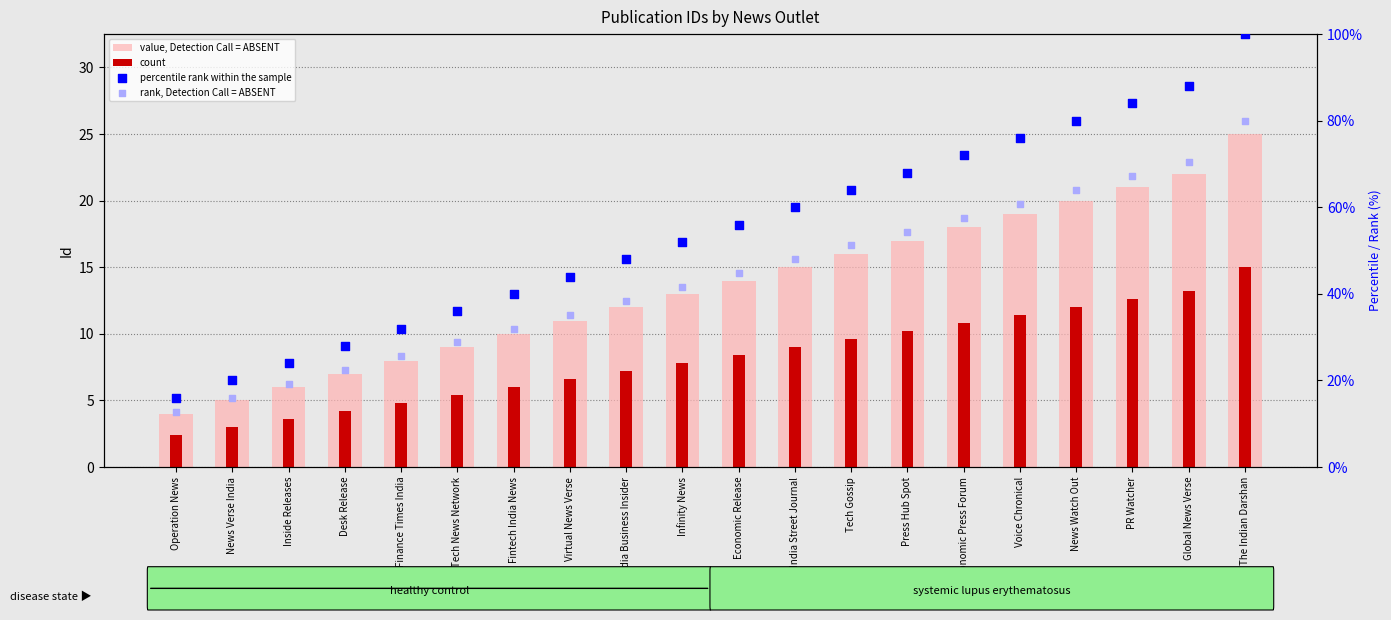

Which series has the largest Y range (max minus min)?

percentile rank within the sample